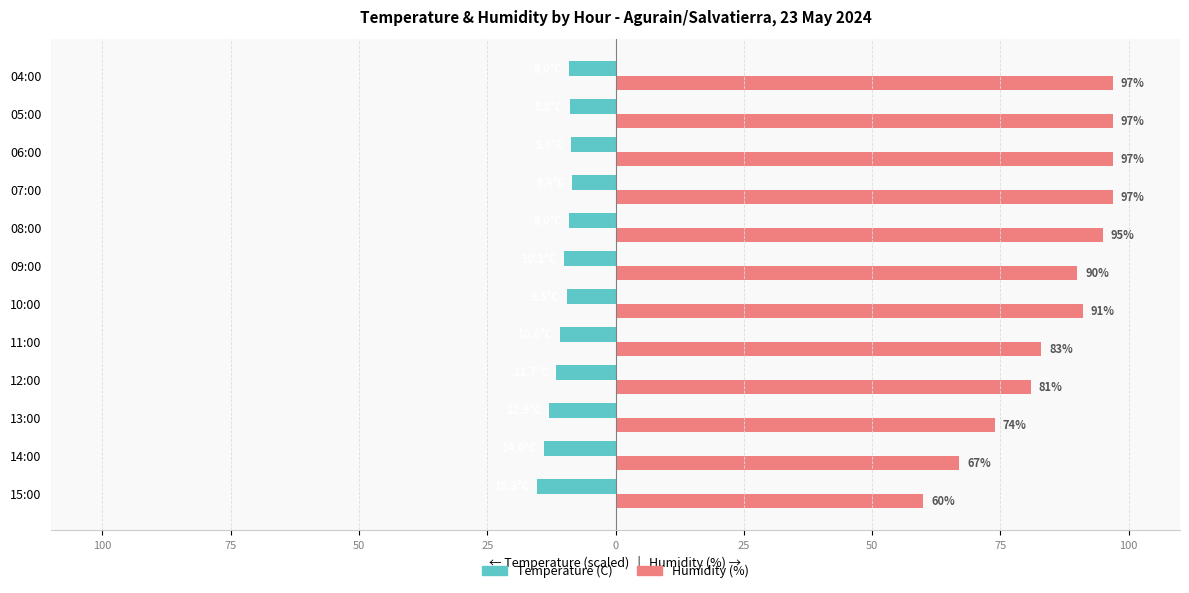

What are all the series names shown in the legend?

Temperature (C), Humidity (%)